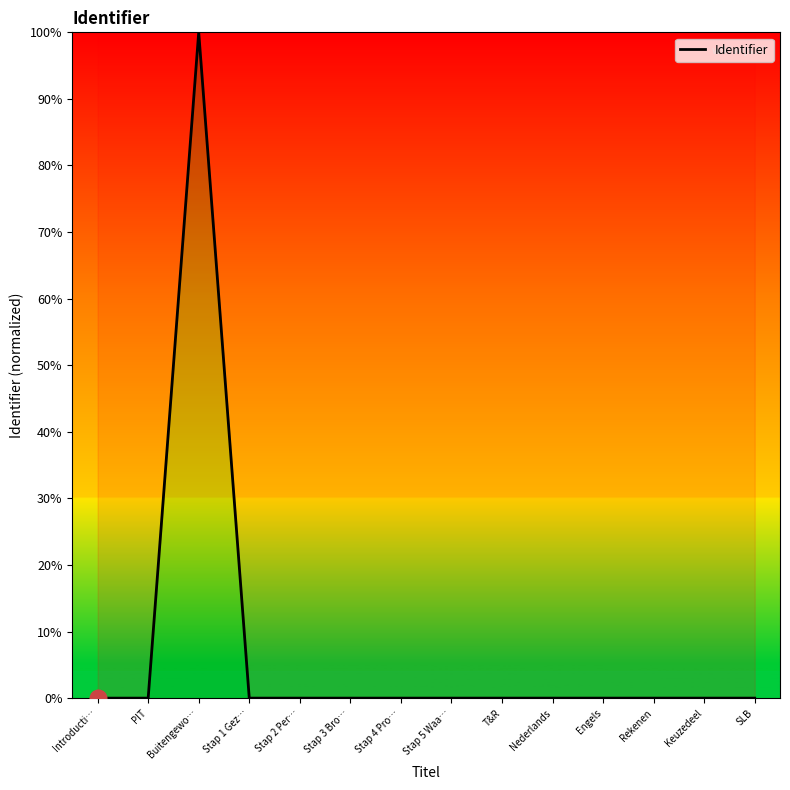

Which label corresponds to the largest value in the chart?

Buitengewo…